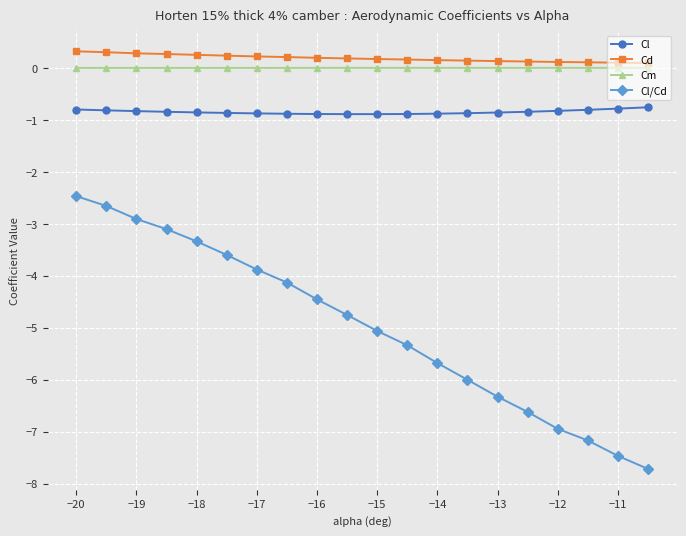

What is the value of the Cd point at the 5th from the left?

0.3